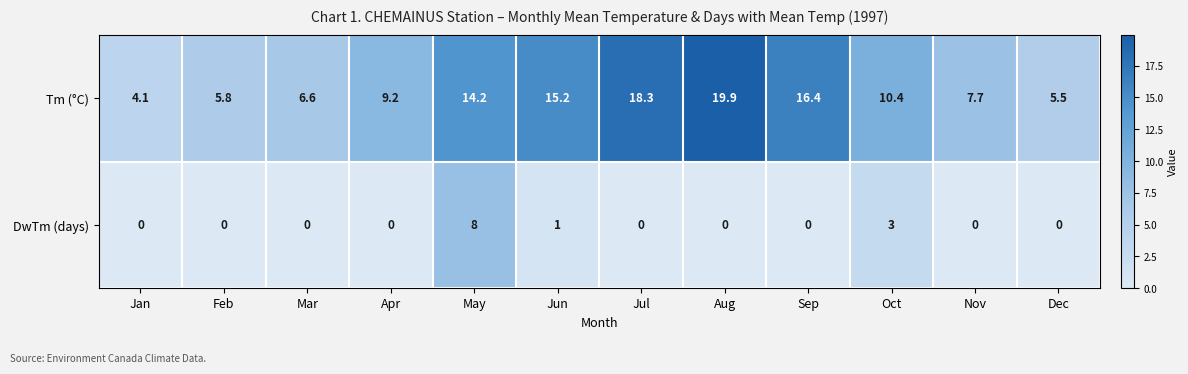

Reading left to right, transcribe all the data shown in this chart.

Tm (°C): 4.1	5.8	6.6	9.2	14.2	15.2	18.3	19.9	16.4	10.4	7.7	5.5
DwTm (days): 0.0	0.0	0.0	0.0	8.0	1.0	0.0	0.0	0.0	3.0	0.0	0.0